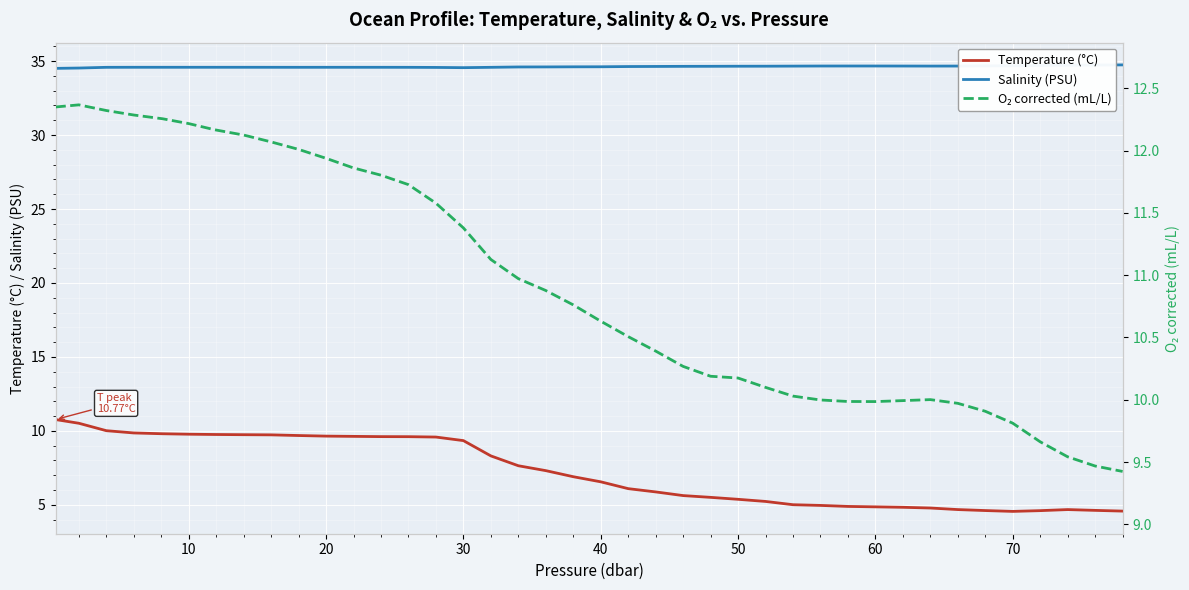

What is the minimum value for Temperature (°C)?

4.6